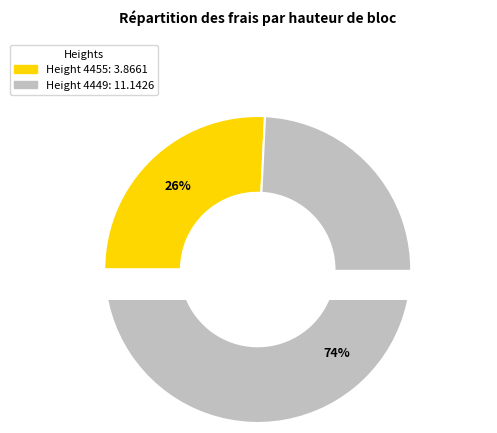

What is the total percentage of 4455 and 4449?

100.0%